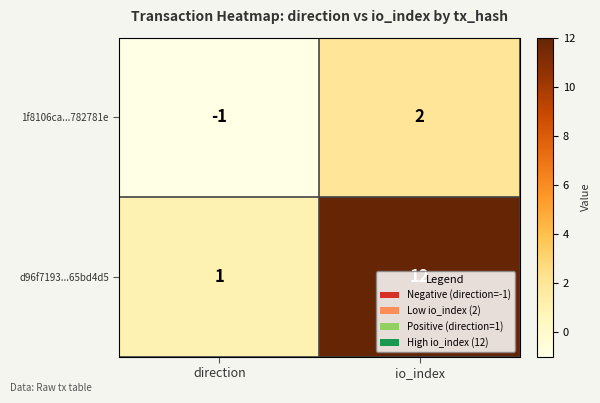

Which label corresponds to the largest value in the chart?

io_index